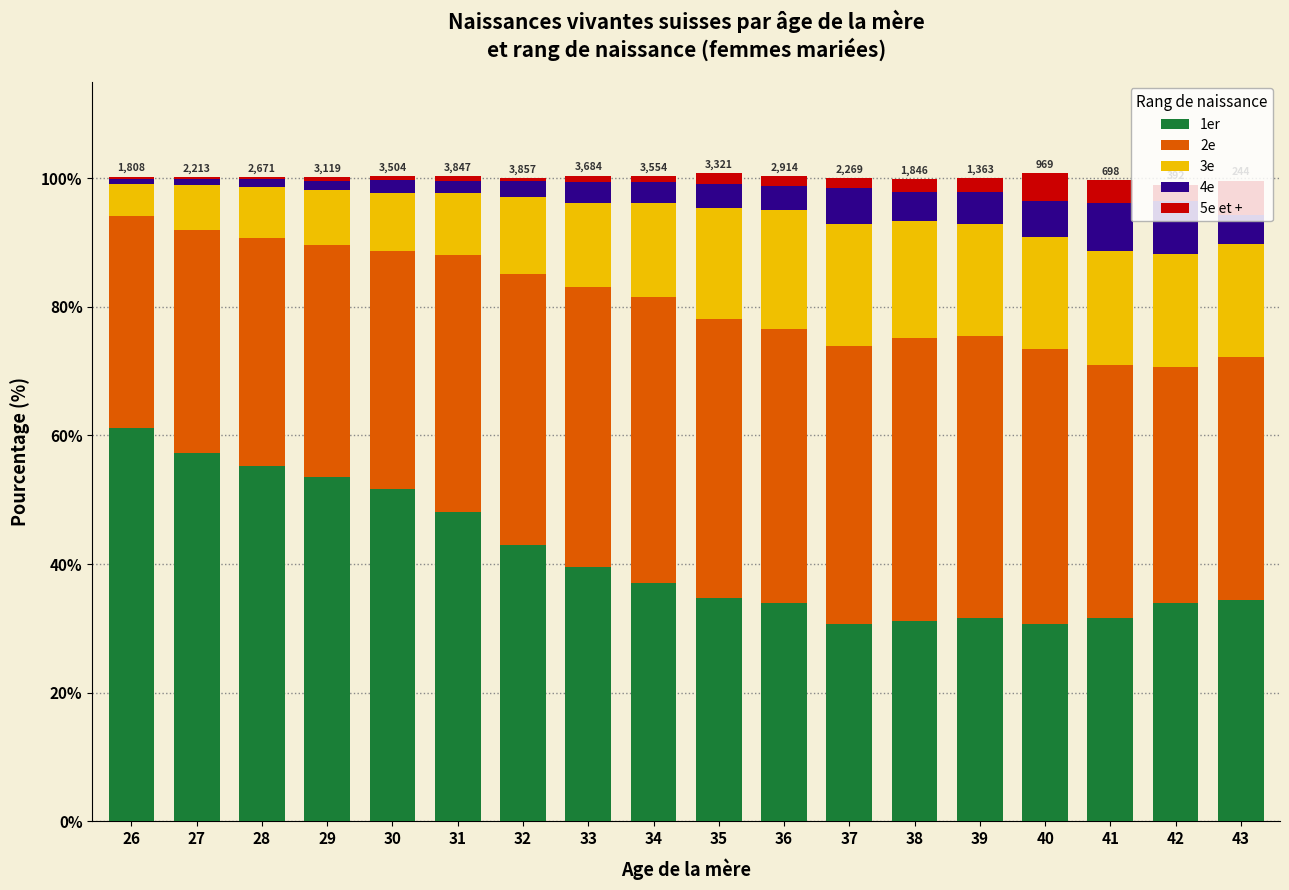

What is the total value across all series at 40?

100.8